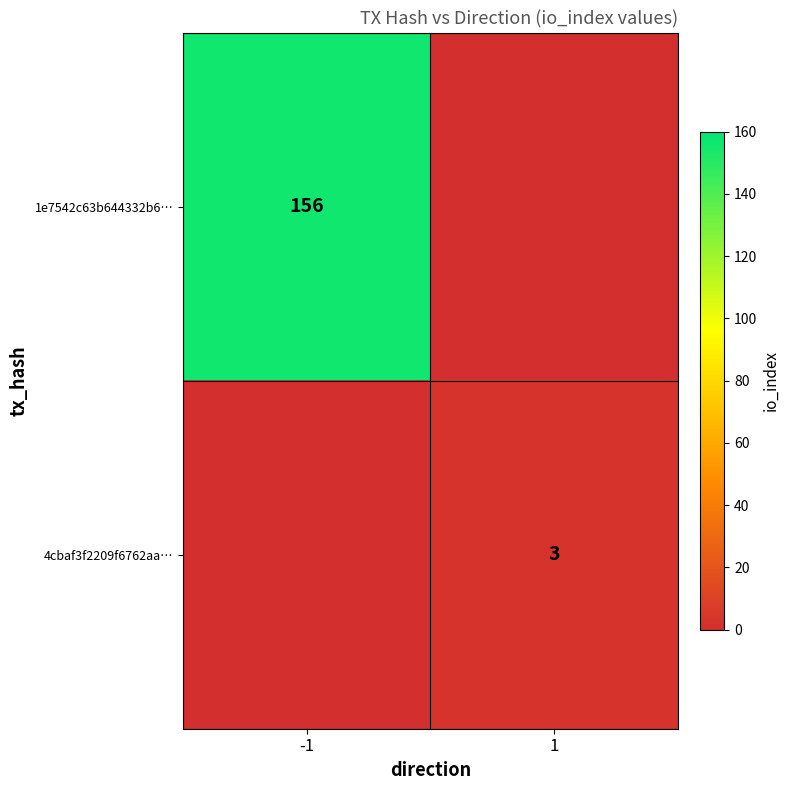

At which category is the sum across all series the highest?

-1